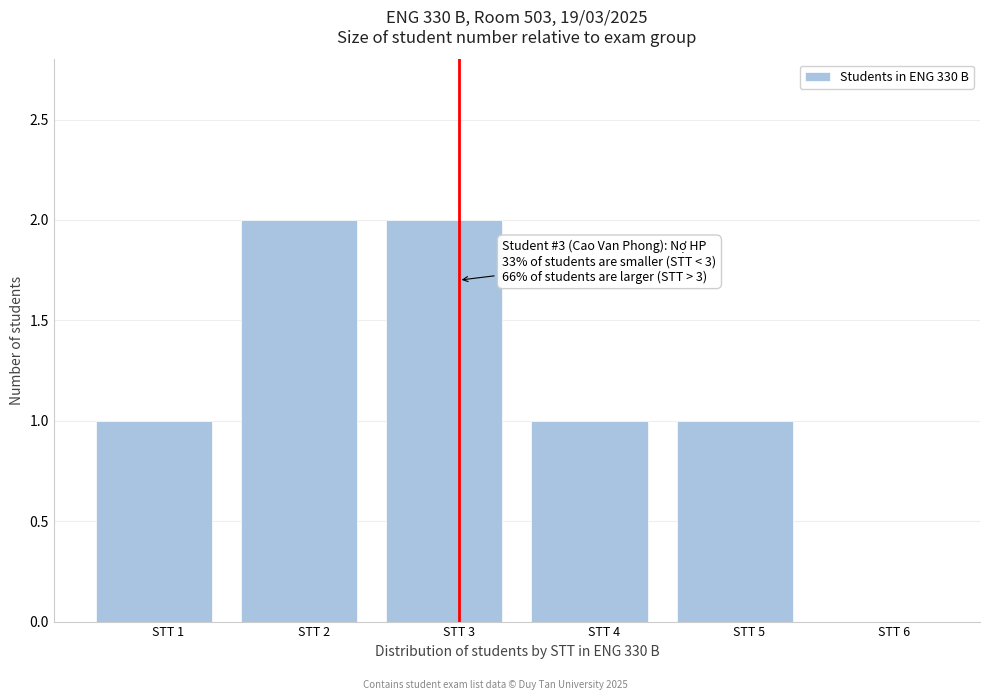

Reading left to right, list all the values displayed in this chart.

STT 1=1	STT 2=2	STT 3=2	STT 4=1	STT 5=1	STT 6=0